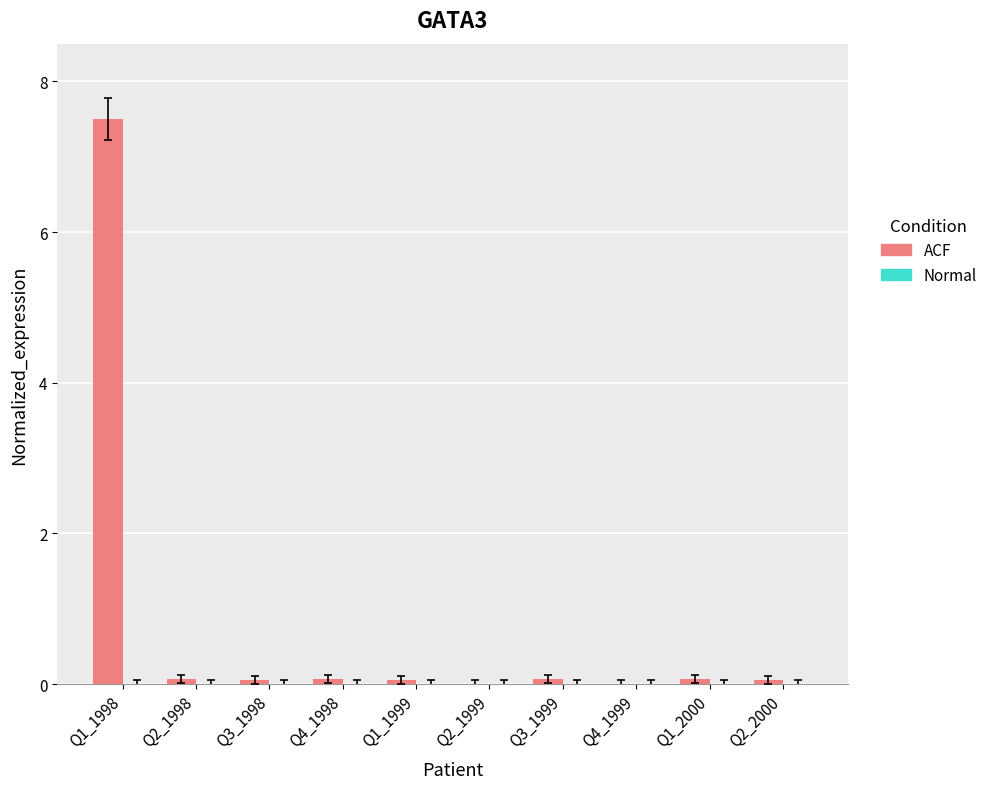

At which category is the sum across all series the highest?

Q1_1998